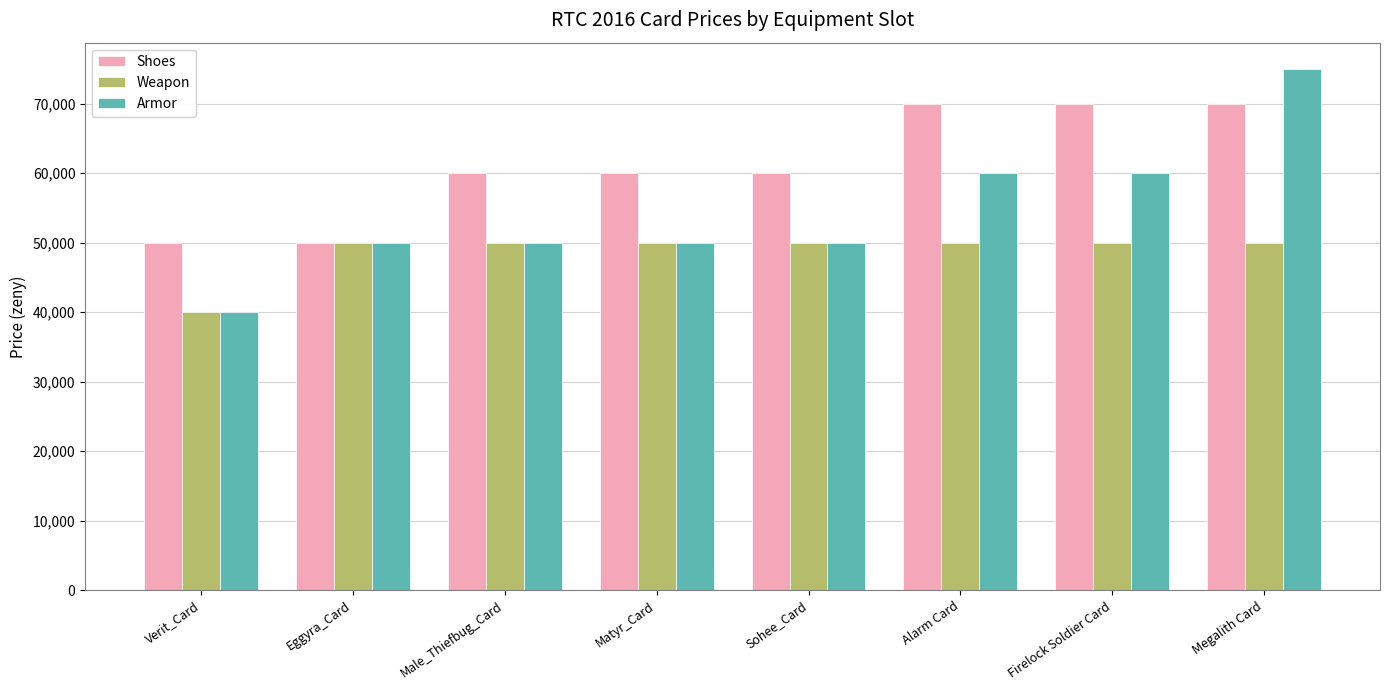

Is it true that Weapon equals 50000 at Megalith Card?

True